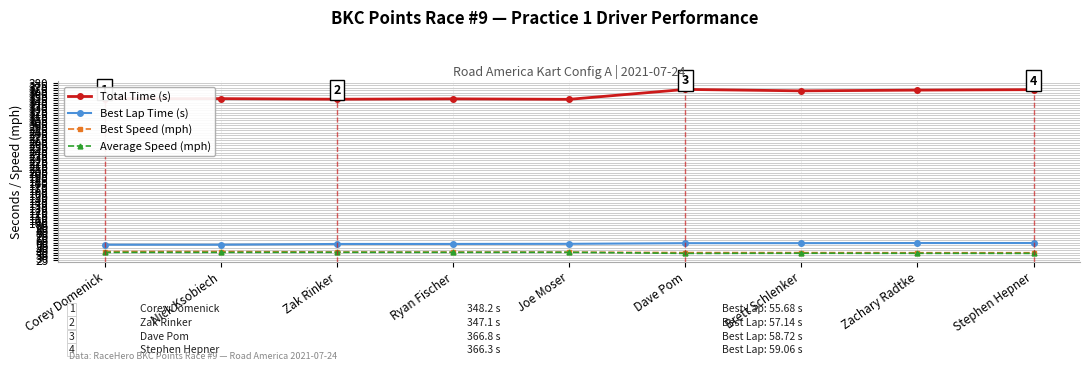

How many series are shown in this chart?

4